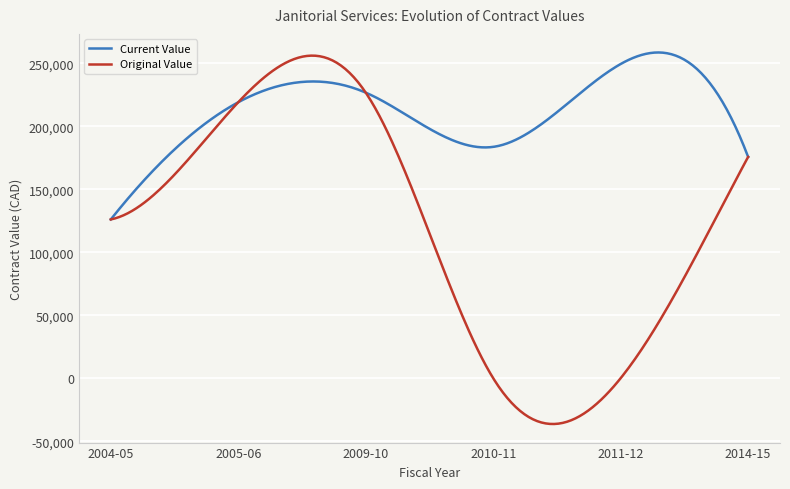

Rank the series by their average value, from lowest to highest.

Original Value, Current Value